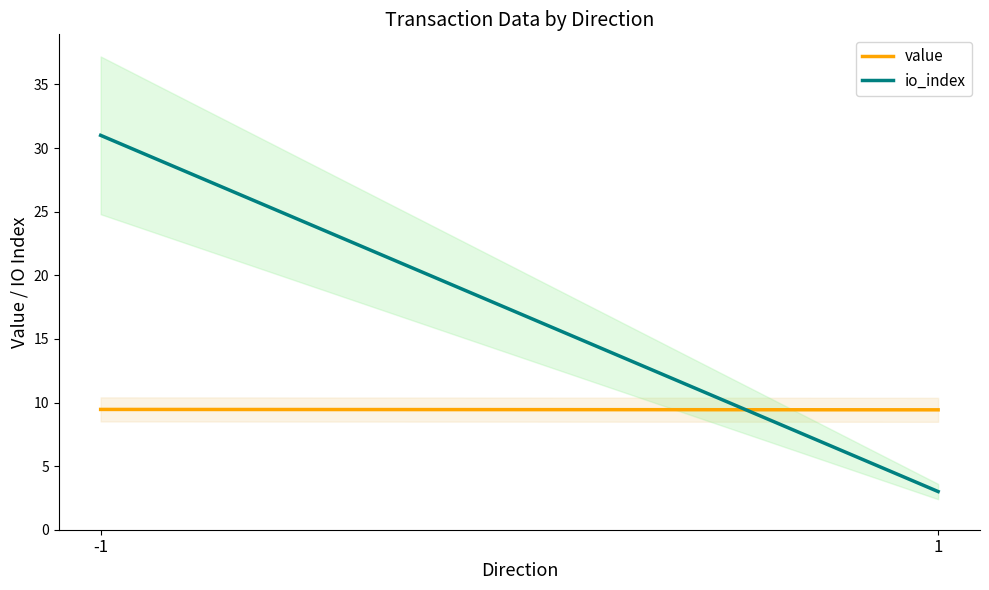

Is the value of value at -1 greater than the value of io_index at -1?

No